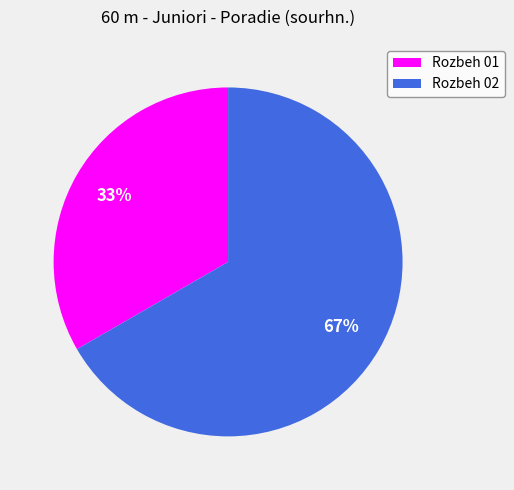

To the nearest percent, what is the average slice percentage?

50%